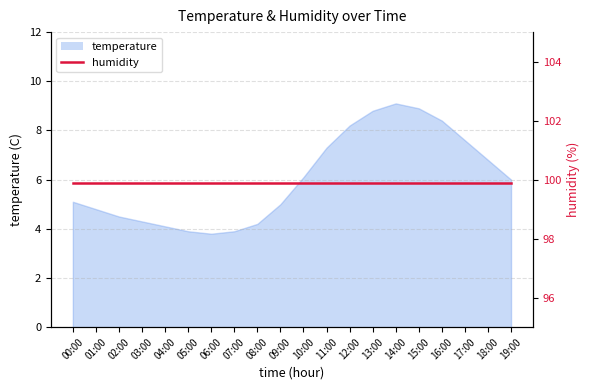

List the labels in order of value, largest first.

14:00, 15:00, 13:00, 16:00, 12:00, 17:00, 11:00, 18:00, 10:00, 19:00, 00:00, 09:00, 01:00, 02:00, 03:00, 08:00, 04:00, 05:00, 07:00, 06:00